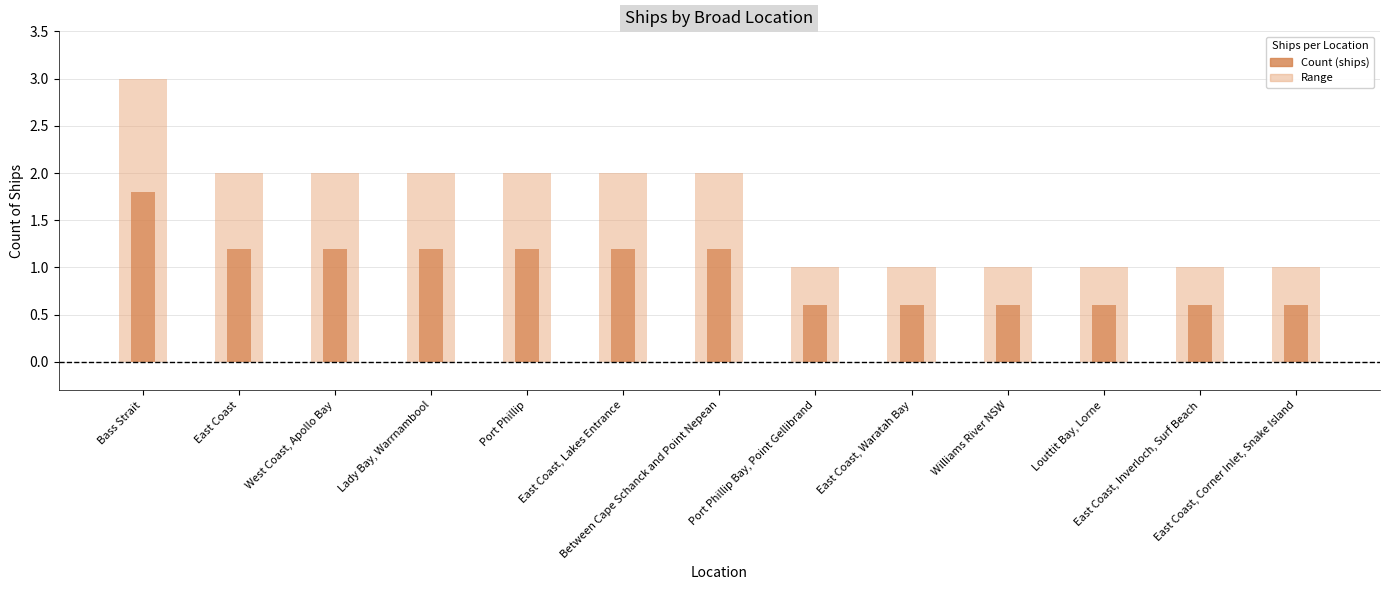

Reading left to right, list all the values displayed in this chart.

Bass Strait=3	East Coast=2	West Coast, Apollo Bay=2	Lady Bay, Warrnambool=2	Port Phillip=2	East Coast, Lakes Entrance=2	Between Cape Schanck and Point Nepean=2	Port Phillip Bay, Point Gellibrand=1	East Coast, Waratah Bay=1	Williams River NSW=1	Louttit Bay, Lorne=1	East Coast, Inverloch, Surf Beach=1	East Coast, Corner Inlet, Snake Island=1